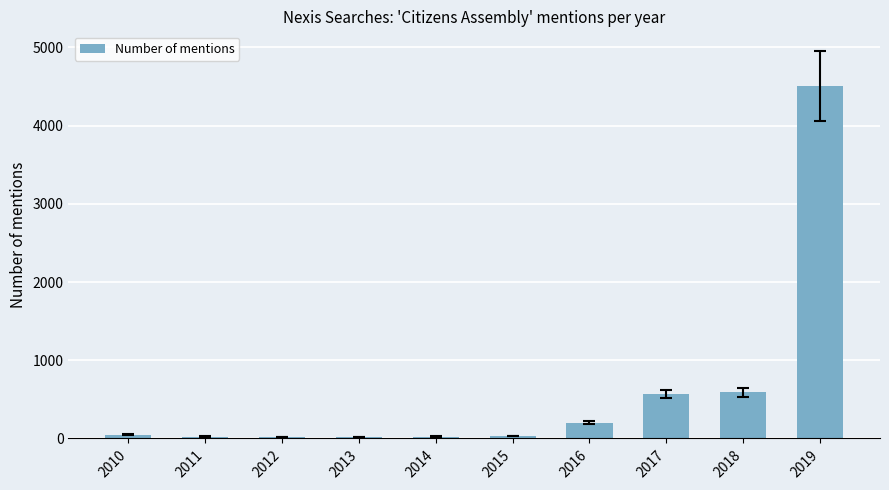

What is the change in value from 2010 to 2018?

+542